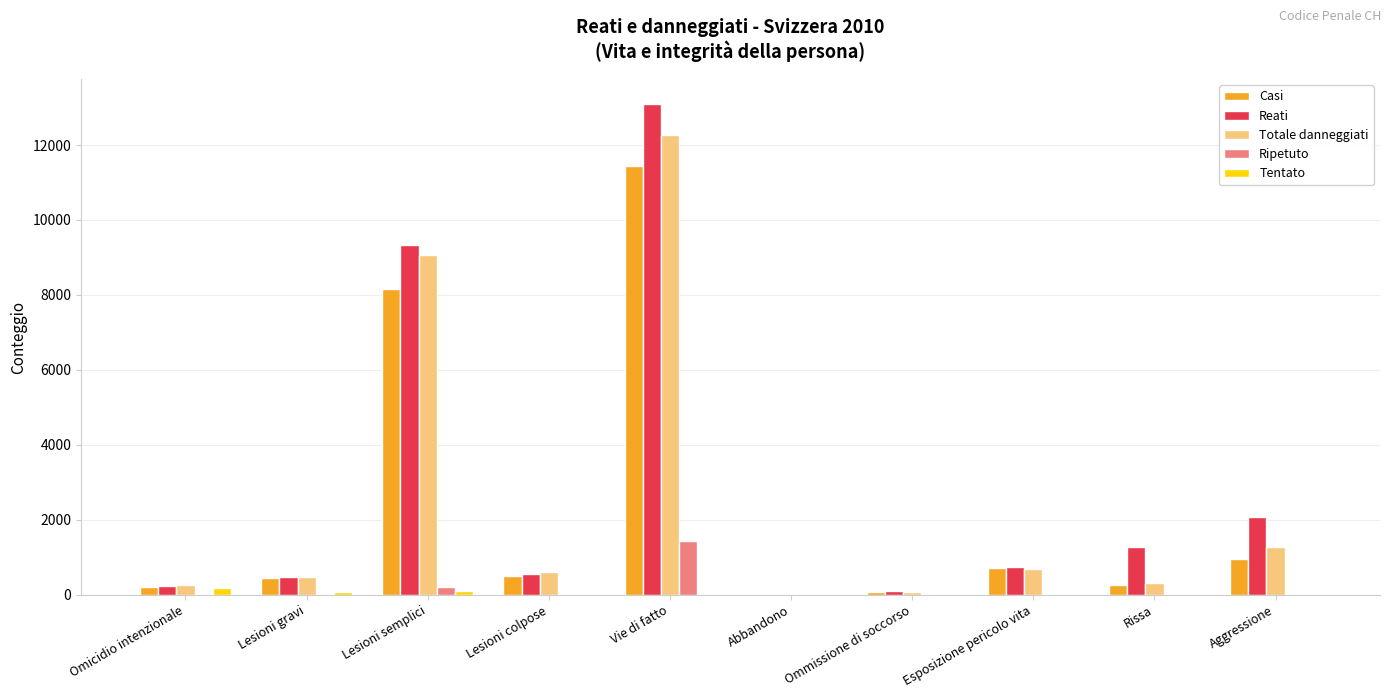

At which category does the chart reach its peak across all series?

Vie di fatto